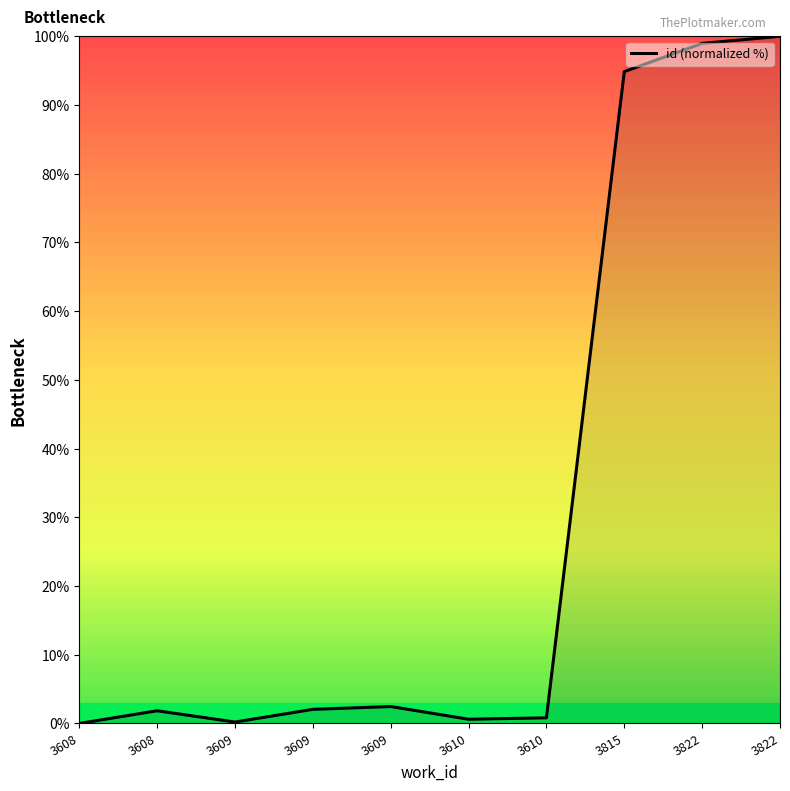

List the labels in order of value, smallest first.

3608, 3609, 3610, 3610, 3608, 3609, 3609, 3815, 3822, 3822